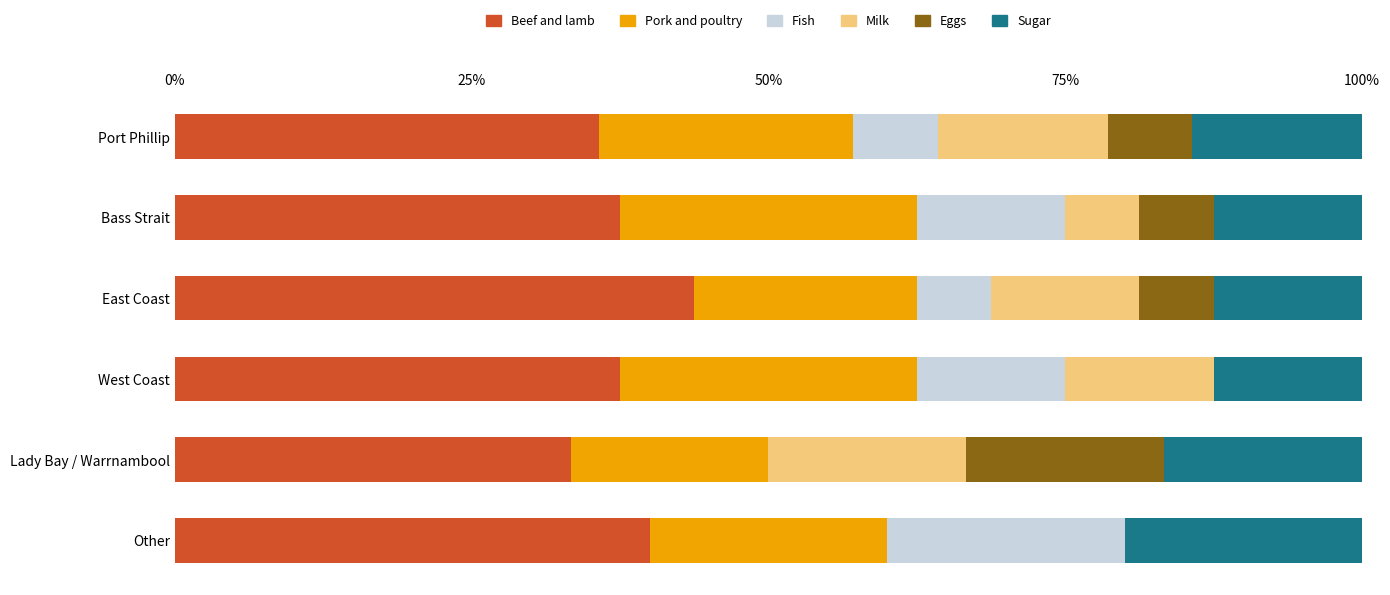

What is the maximum value for Beef and lamb?

43.8